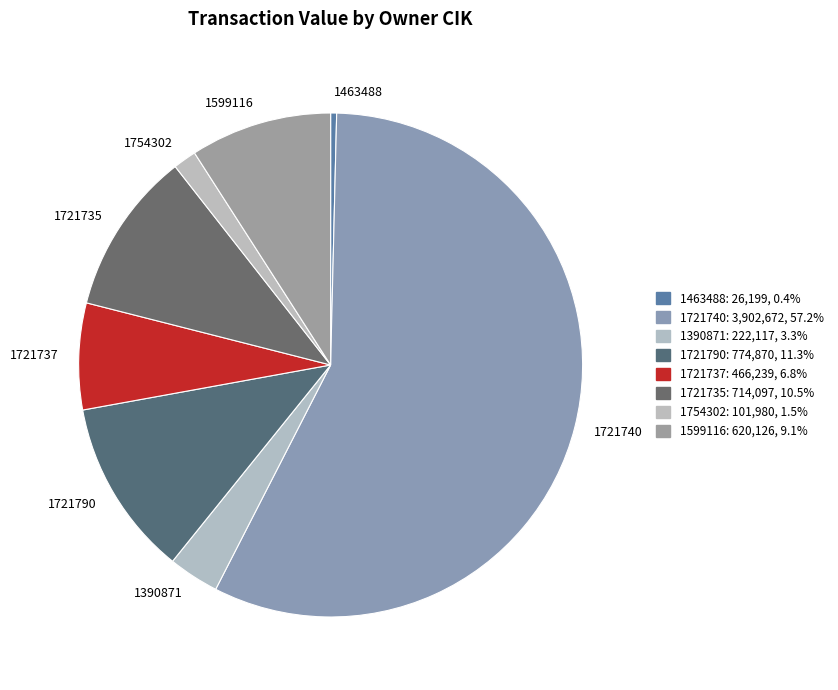

Approximately how many times larger is the value at 1390871 compared to 1721735?

0.3